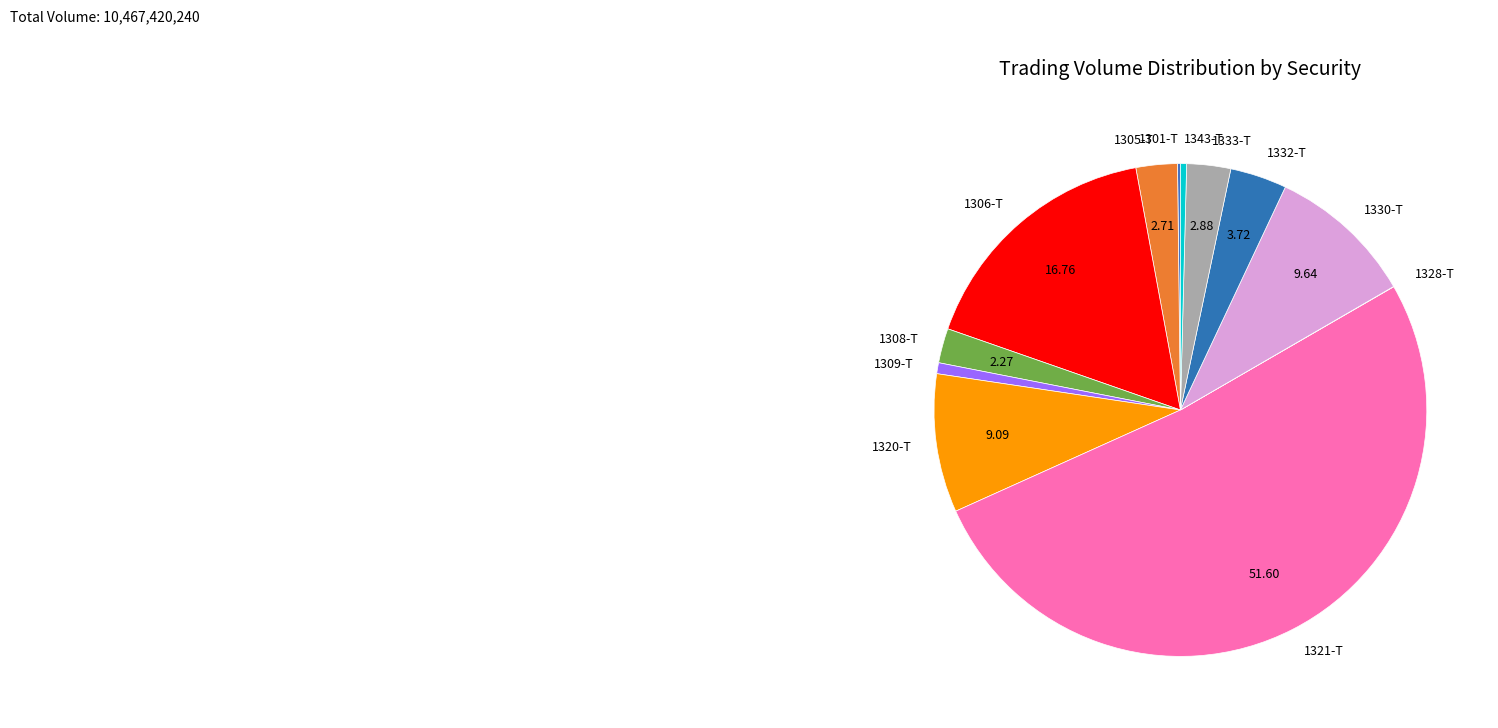

Which category accounts for the majority?

1321-T